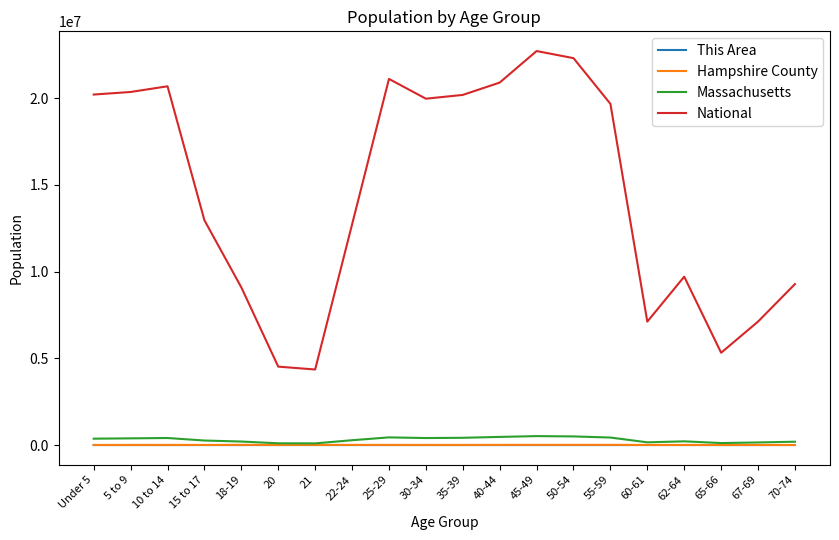

What is the difference between the This Area values at 62-64 and 45-49?

12